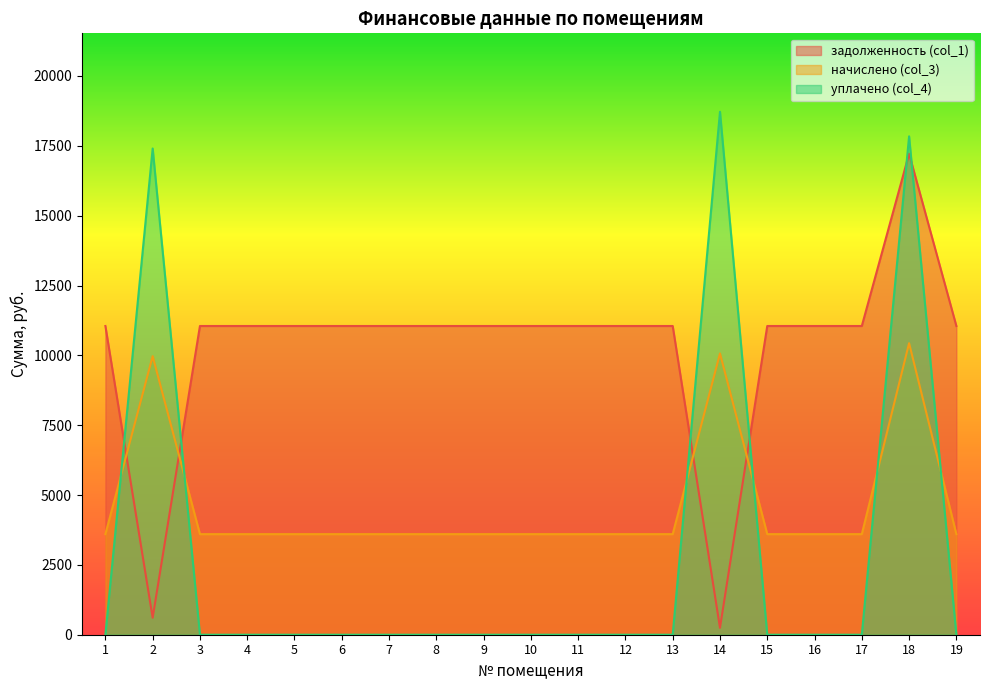

What is the sum of the задолженность (col_1) values at 5 and 3?

22101.0